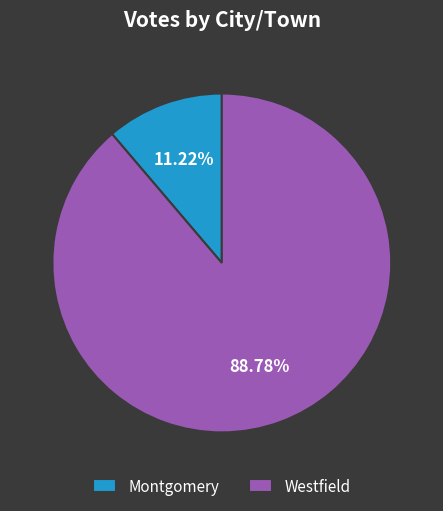

To the nearest percent, what portion does Westfield represent?

89%